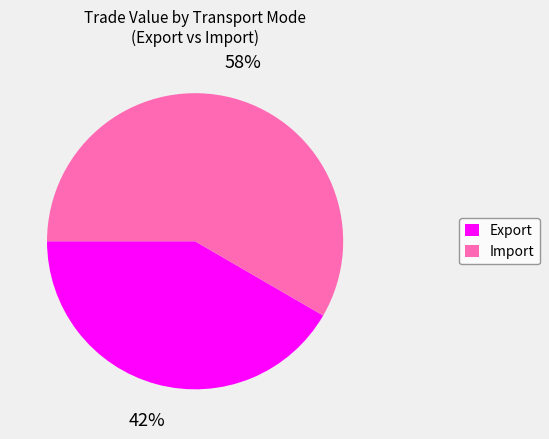

The Import slice represents 58% of the pie. True or false?

True